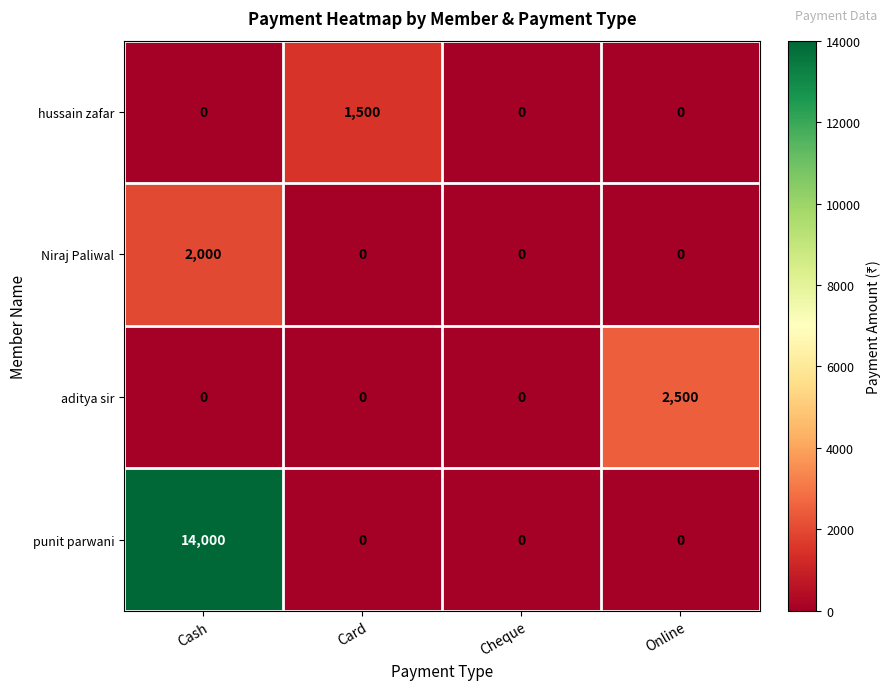

What is the average value of the Niraj Paliwal series?

500